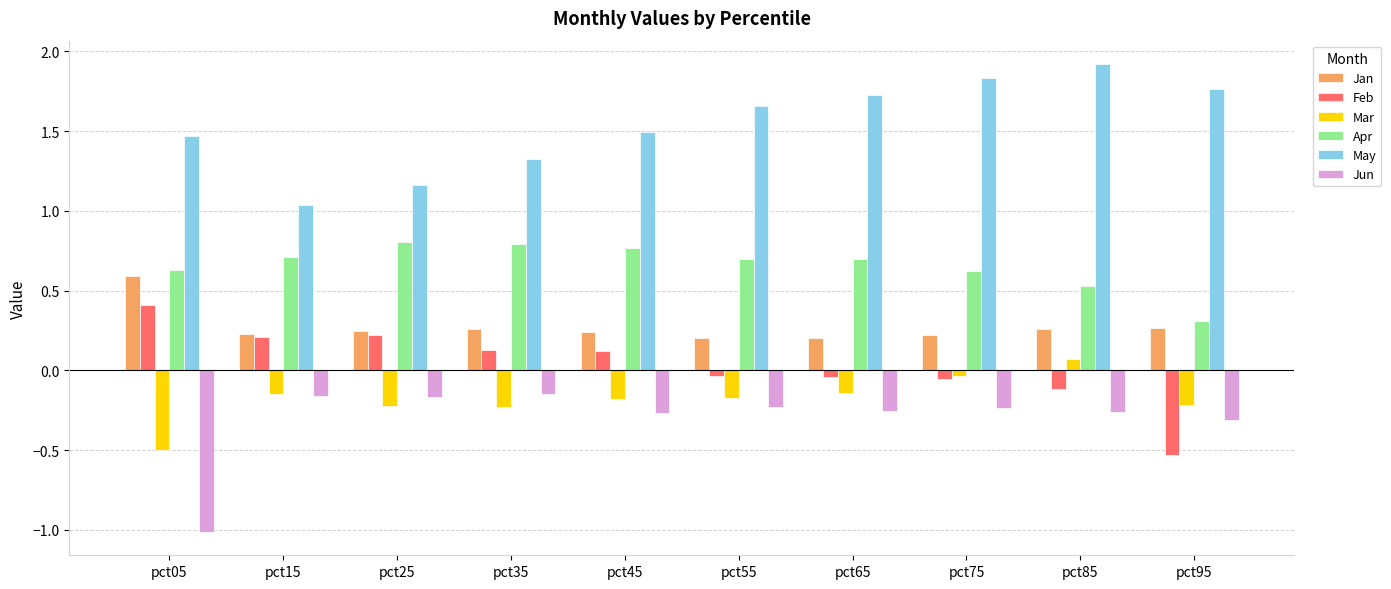

Which series has the largest total across all categories?

May